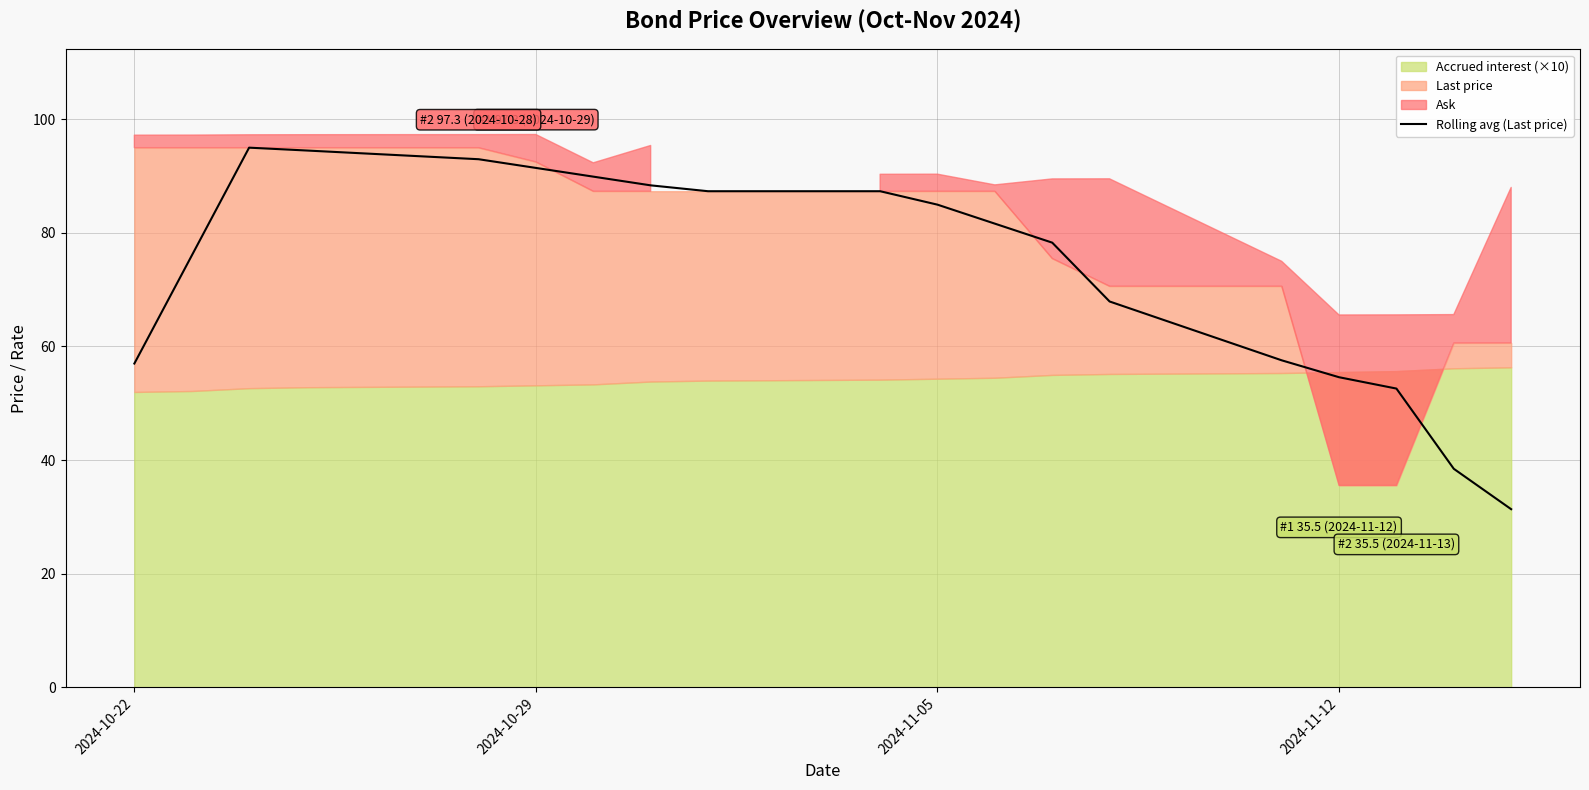

What is the minimum value for Rolling avg (Last price)?

31.4